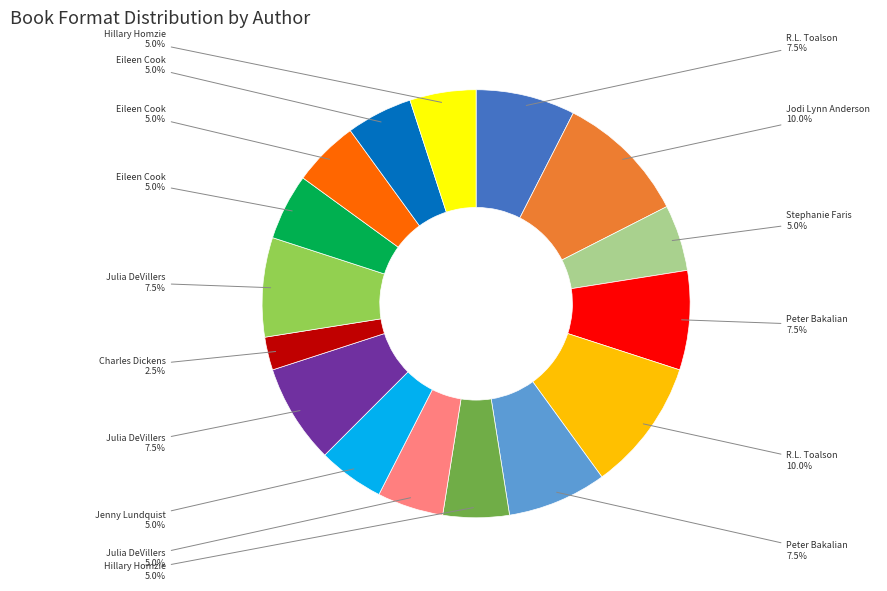

Is there any slice that represents more than half of the pie?

No